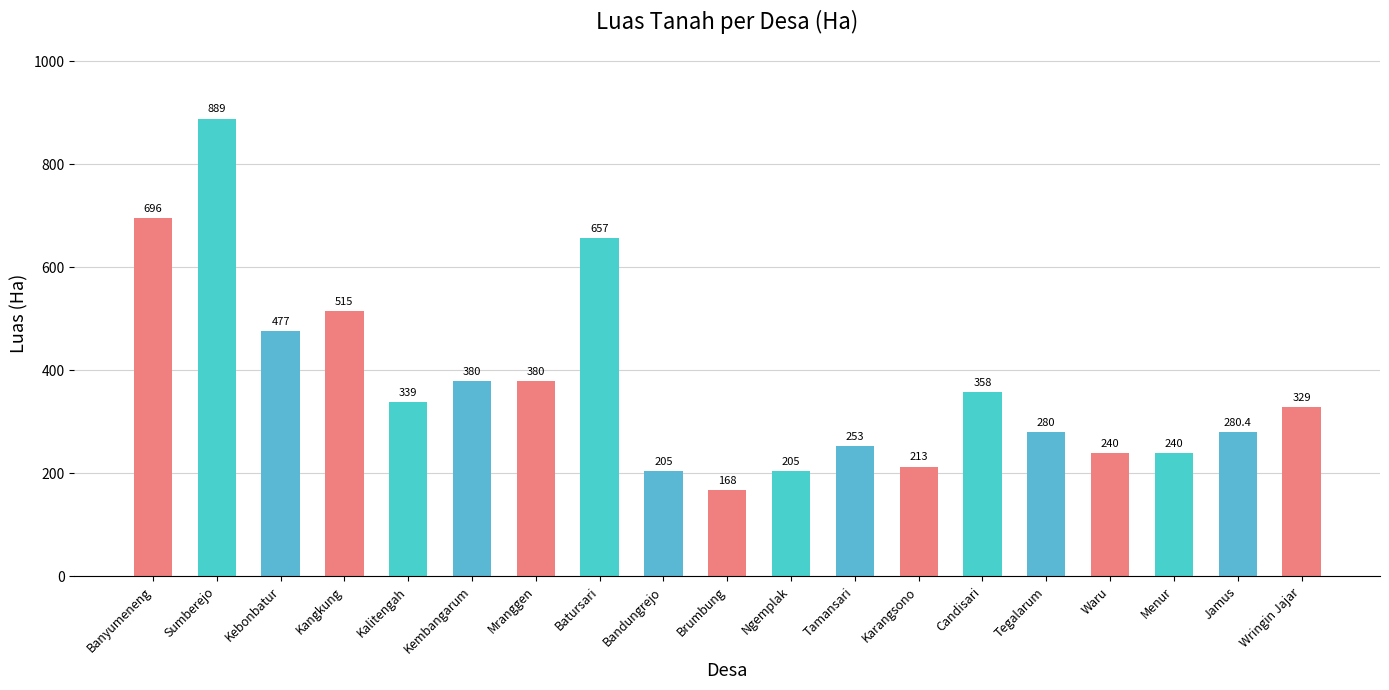

Count the number of data series in this chart.

1